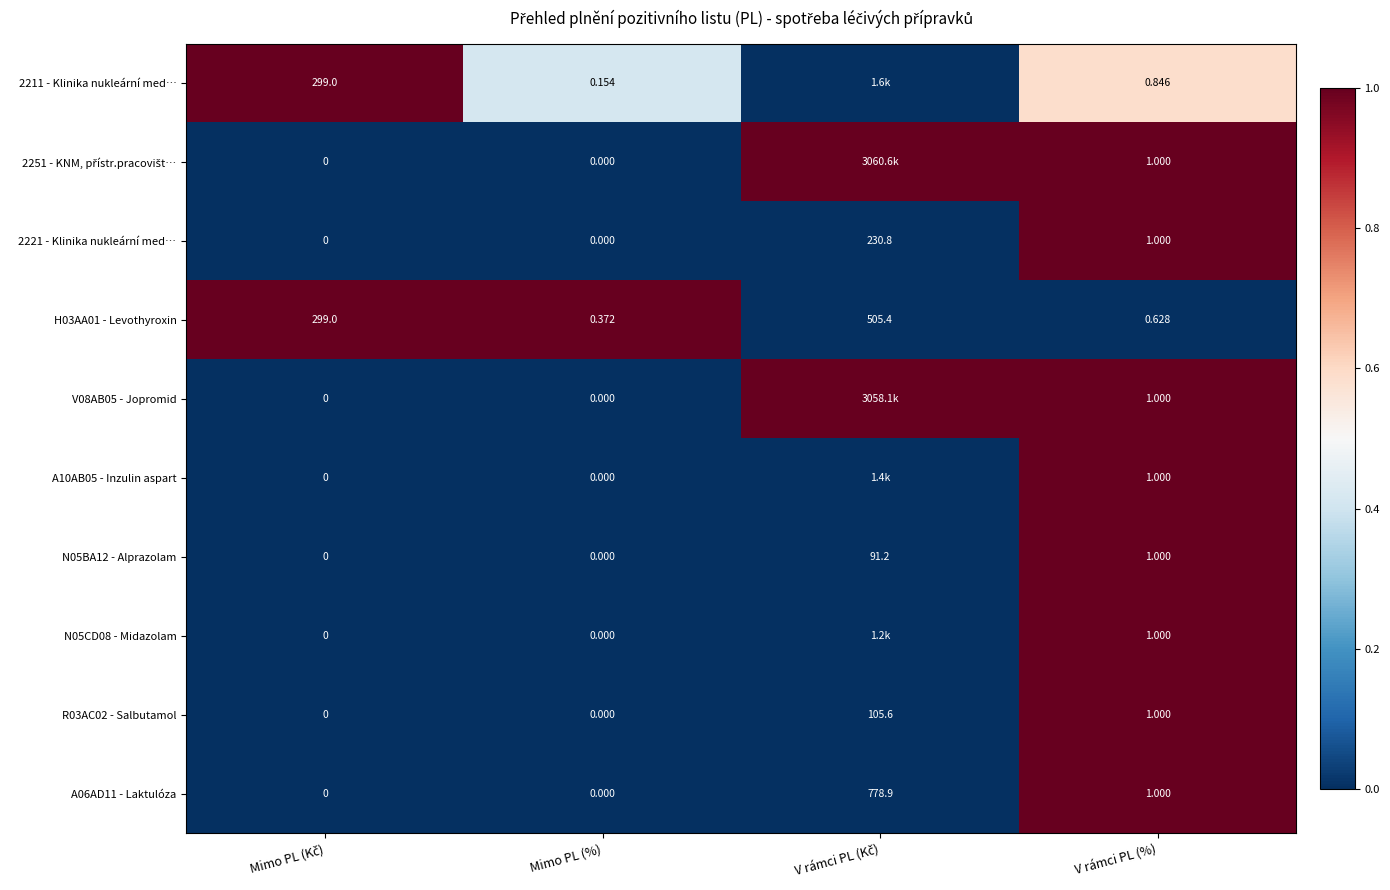

Is it true that N05BA12 - Alprazolam equals 0.0 at Mimo PL (%)?

True